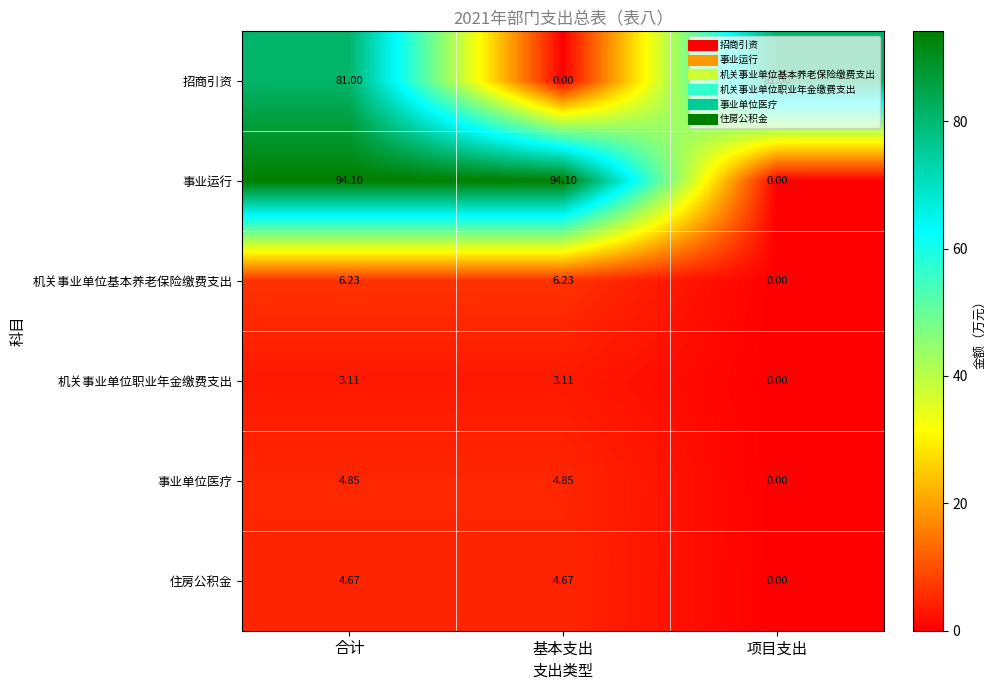

Which series changed the most between 合计 and 项目支出?

事业运行